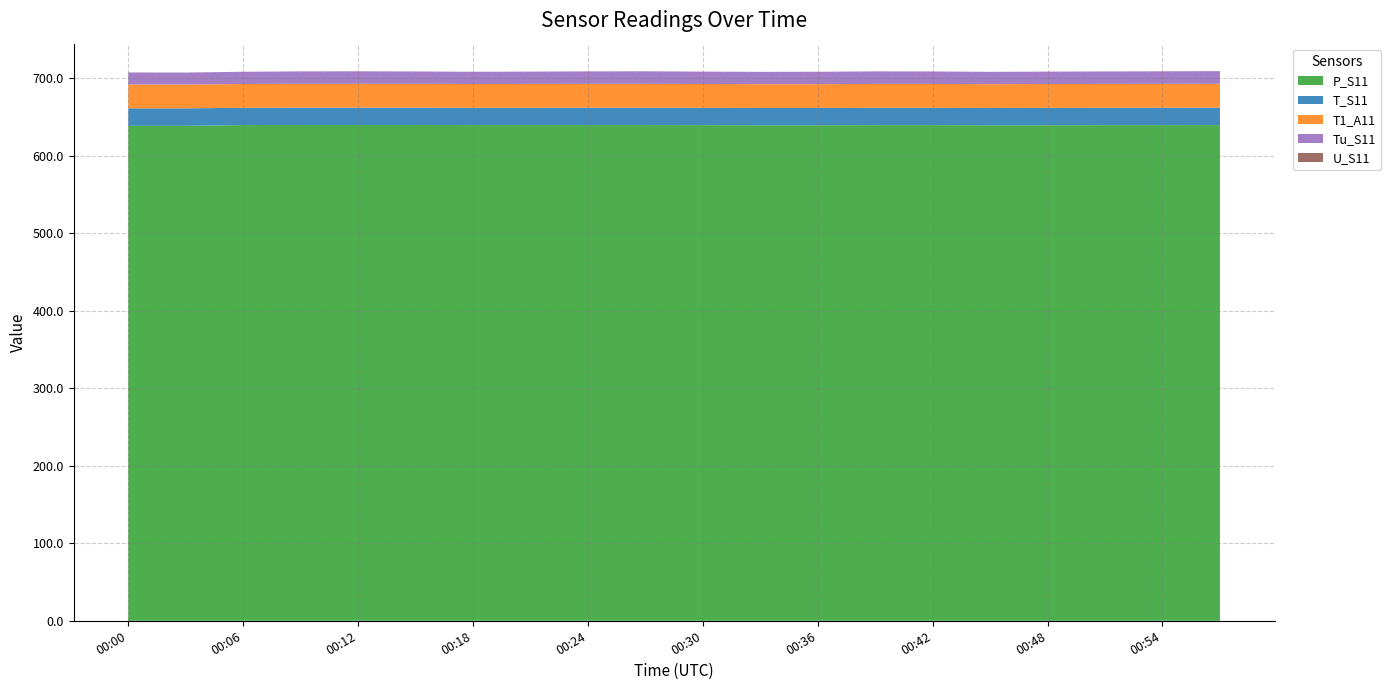

Reading left to right, extract all data points from this chart.

Tu_S11: 00:00=15.6	00:03=15.5	00:06=15.8	00:09=16.0	00:12=16.1	00:15=15.9	00:18=15.8	00:21=15.9	00:24=16.1	00:27=16.2	00:30=16.0	00:33=15.9	00:36=16.0	00:39=16.2	00:42=16.1	00:45=15.9	00:48=16.0	00:51=16.1	00:54=16.2	00:57=16.3
T_S11: 00:00=22.6	00:03=22.6	00:06=22.3	00:09=22.4	00:12=22.4	00:15=22.4	00:18=22.3	00:21=22.3	00:24=22.4	00:27=22.4	00:30=22.4	00:33=22.3	00:36=22.3	00:39=22.4	00:42=22.4	00:45=22.3	00:48=22.4	00:51=22.4	00:54=22.5	00:57=22.5
T1_A11: 00:00=30.7	00:03=30.7	00:06=30.7	00:09=30.8	00:12=30.8	00:15=30.8	00:18=30.7	00:21=30.8	00:24=30.8	00:27=30.8	00:30=30.7	00:33=30.7	00:36=30.7	00:39=30.8	00:42=30.8	00:45=30.7	00:48=30.8	00:51=30.8	00:54=30.8	00:57=30.8
P_S11: 00:00=638.8	00:03=638.8	00:06=639.8	00:09=639.9	00:12=639.9	00:15=639.9	00:18=639.8	00:21=639.8	00:24=639.8	00:27=639.8	00:30=639.7	00:33=639.6	00:36=639.6	00:39=639.7	00:42=639.7	00:45=639.6	00:48=639.6	00:51=639.7	00:54=639.7	00:57=639.8
U_S11: 00:00=0.0	00:03=0.0	00:06=0.0	00:09=0.0	00:12=0.0	00:15=0.0	00:18=0.0	00:21=0.0	00:24=0.0	00:27=0.0	00:30=0.0	00:33=0.0	00:36=0.0	00:39=0.0	00:42=0.0	00:45=0.0	00:48=0.0	00:51=0.0	00:54=0.0	00:57=0.0